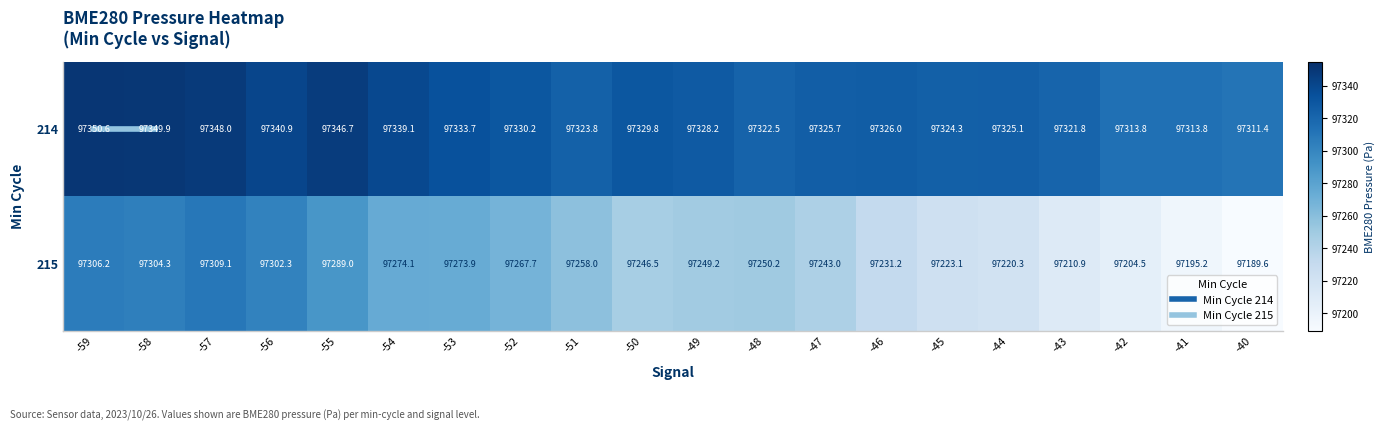

What value does the 215 series have at -56?

97302.3